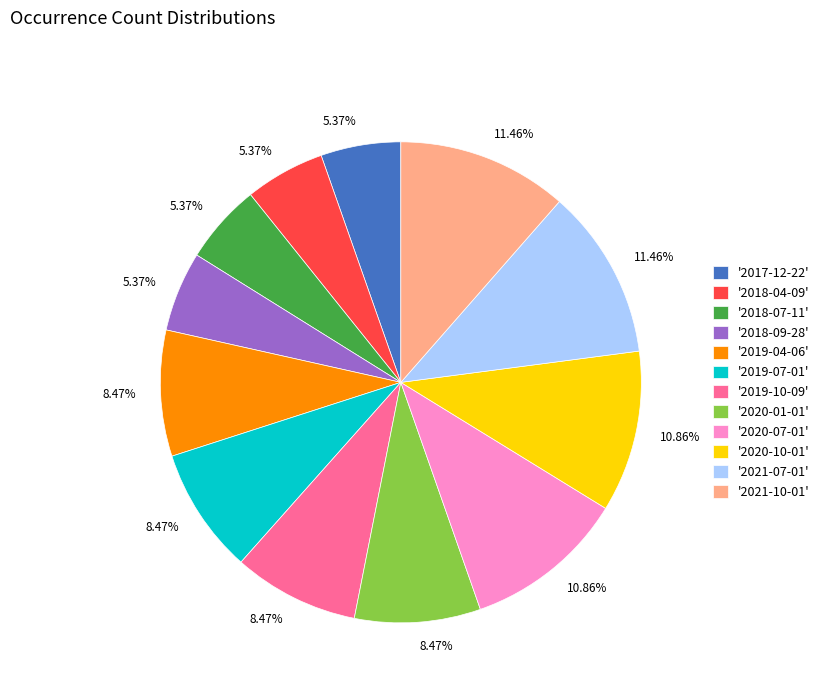

Is there any slice that represents more than half of the pie?

No